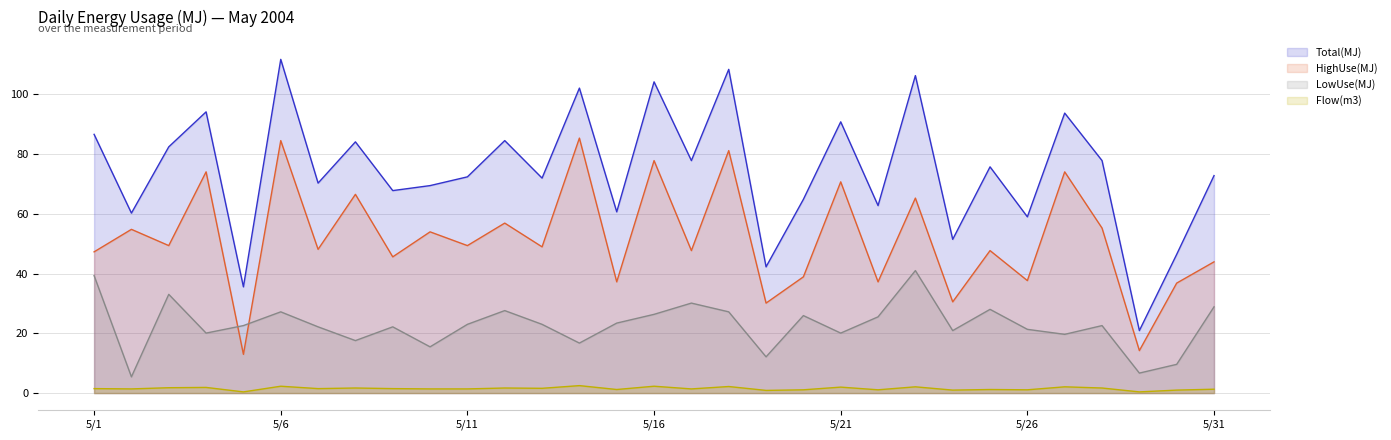

Between 5/8 and 5/12, which series saw the biggest shift?

LowUse(MJ)